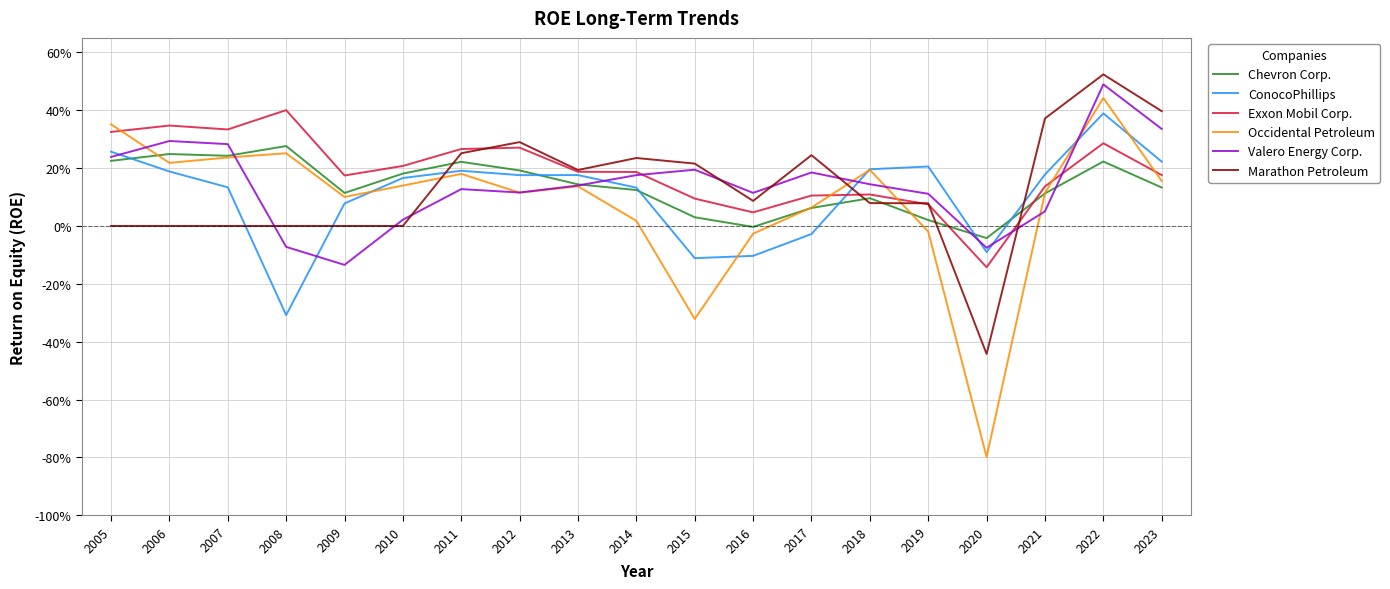

True or false: Marathon Petroleum and Exxon Mobil Corp. cross at least once.

True